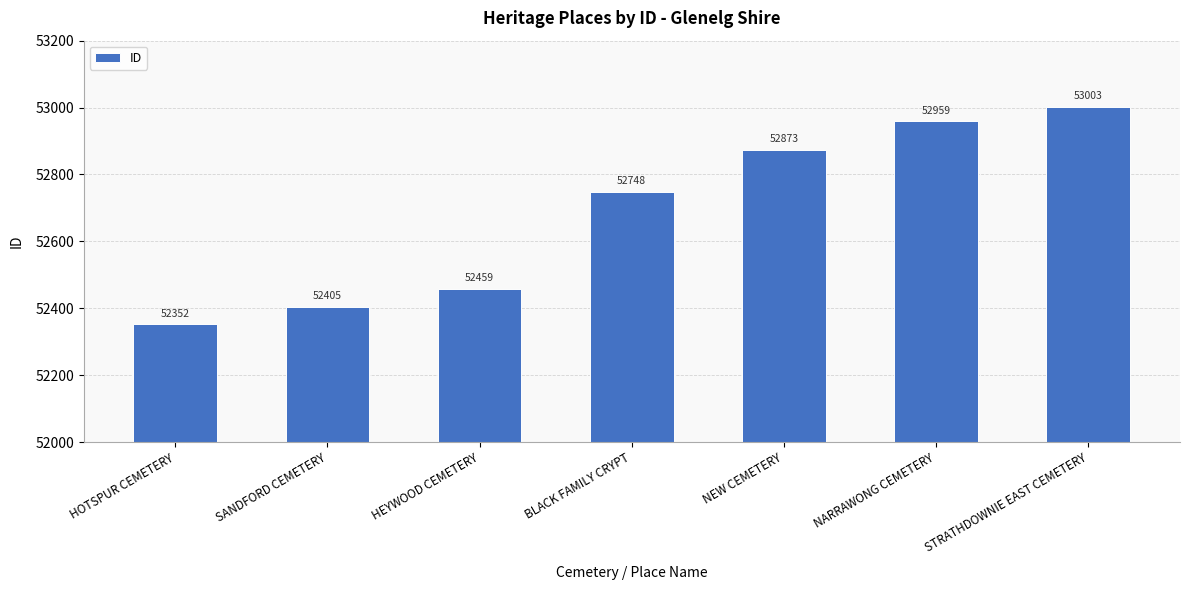

The value at HOTSPUR CEMETERY is 33571. True or false?

False